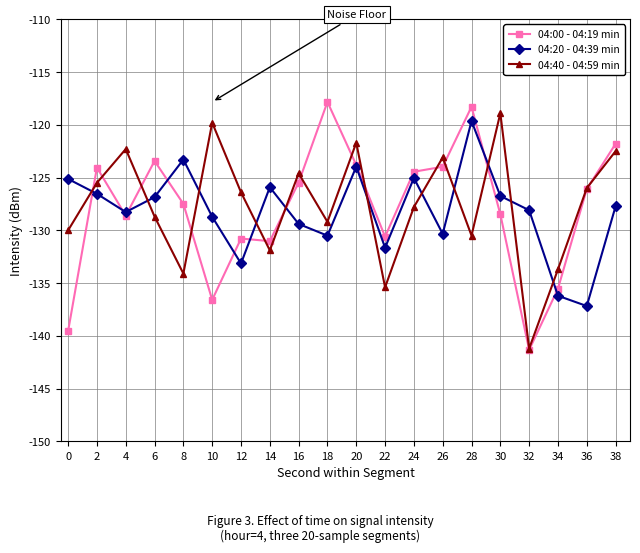

What is the value of the 04:40 - 04:59 min point at the 7th from the left?

-126.4